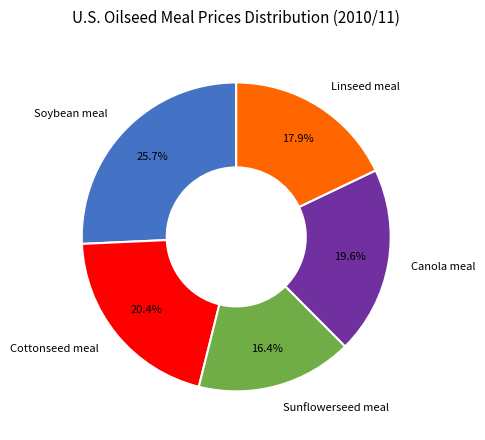

The Sunflowerseed meal slice represents 16% of the pie. True or false?

True